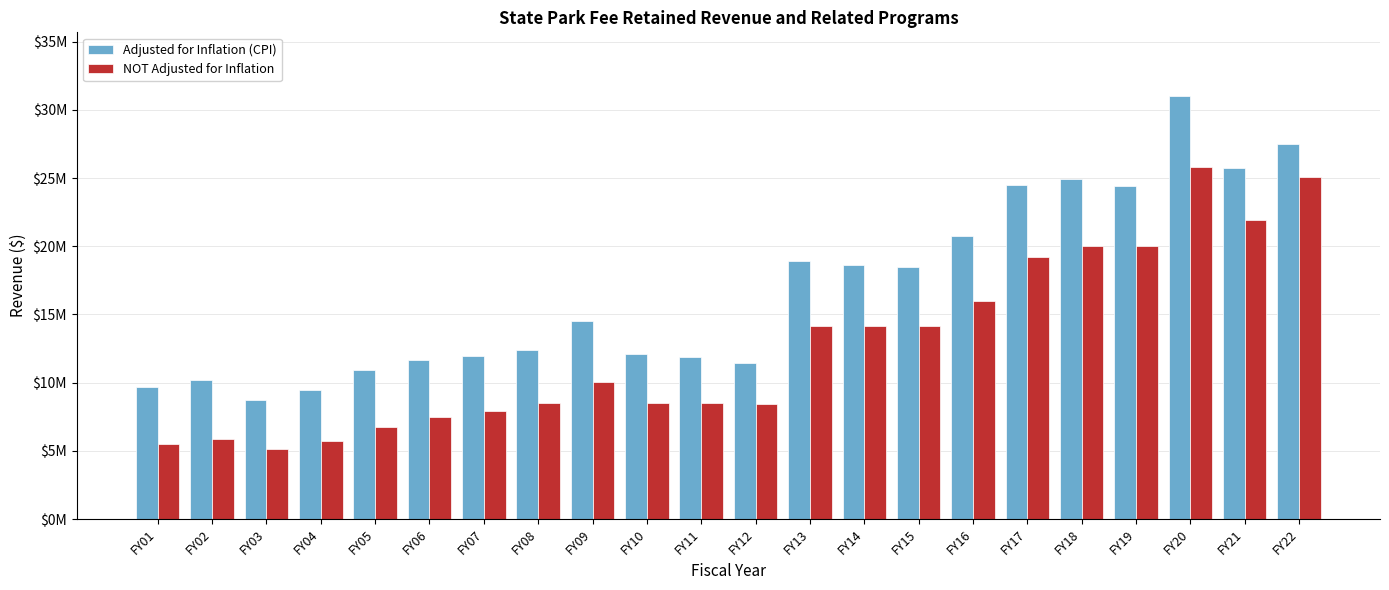

Reading left to right, transcribe all the data shown in this chart.

Adjusted for Inflation (CPI): FY01=9679116	FY02=10189280	FY03=8695459	FY04=9481464	FY05=10899581	FY06=11671749	FY07=11982431	FY08=12430785	FY09=14491413	FY10=12113927	FY11=11878292	FY12=11423826	FY13=18909489	FY14=18619774	FY15=18487492	FY16=20778834	FY17=24479187	FY18=24967741	FY19=24433532	FY20=31028853	FY21=25773792	FY22=27516758
NOT Adjusted for Inflation: FY01=5476689	FY02=5867443	FY03=5117543	FY04=5703218	FY05=6753218	FY06=7504826	FY07=7904826	FY08=8504826	FY09=10053508	FY10=8486831	FY11=8486831	FY12=8401831	FY13=14141673	FY14=14141673	FY15=14141673	FY16=16000000	FY17=19200000	FY18=20022185	FY19=20000000	FY20=25800000	FY21=21921042	FY22=25080000